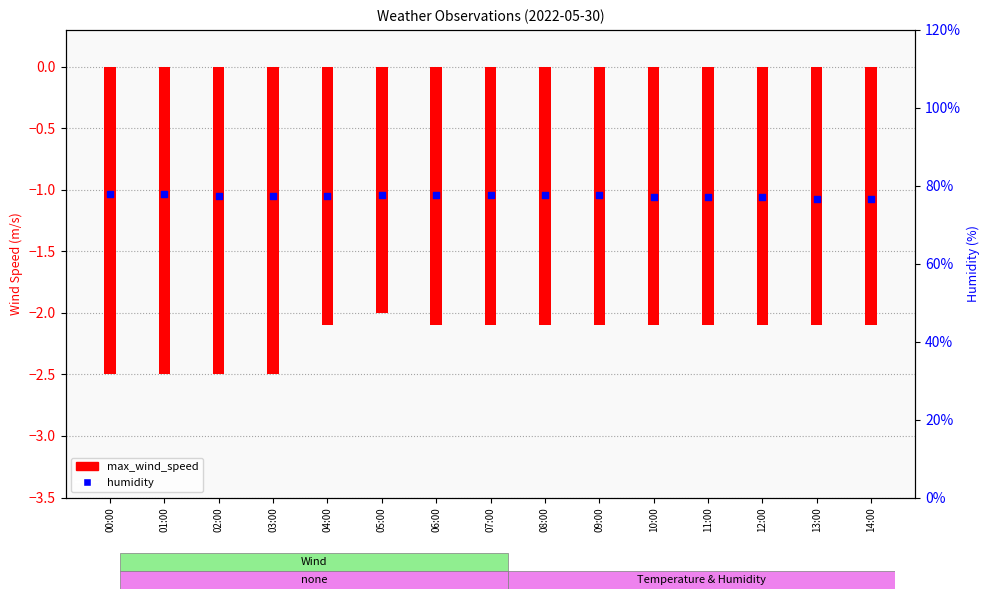

Which series has the largest total across all categories?

humidity